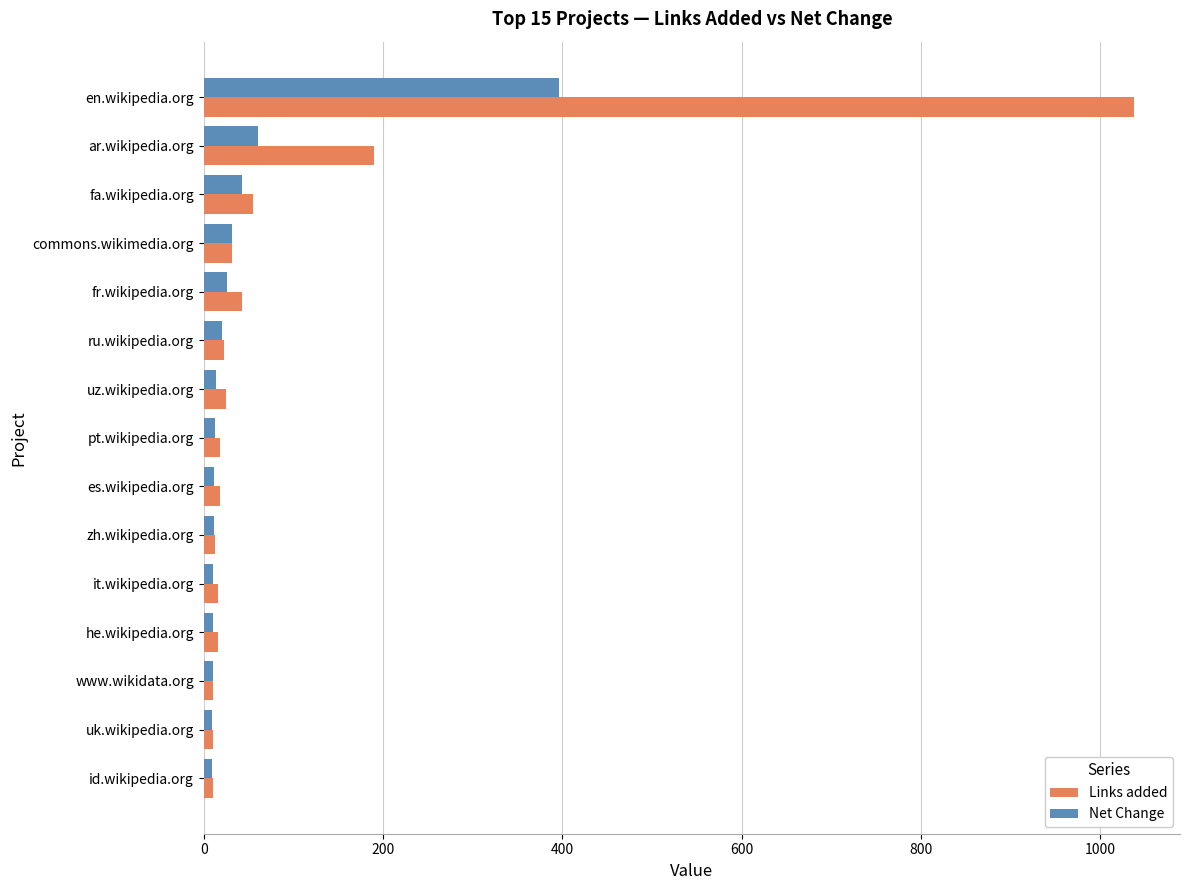

Is it true that Links added equals 1037 at en.wikipedia.org?

True